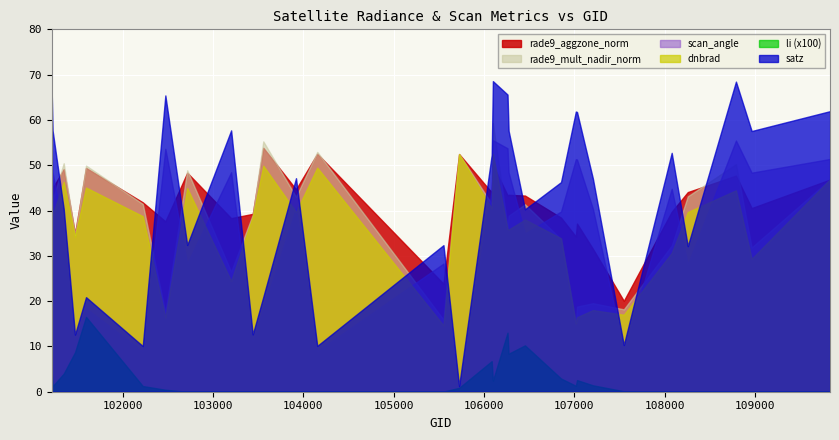

What is the value of the satz point at the 26th from the left?

52.7